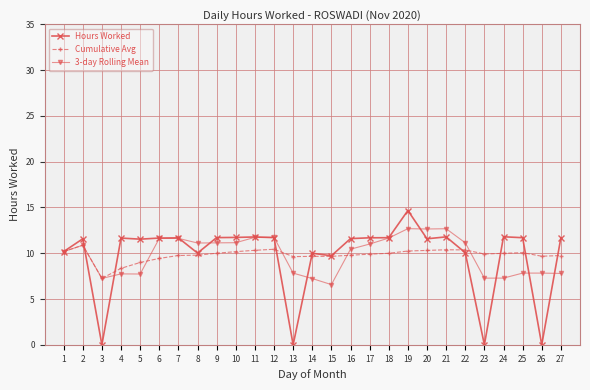

What is the lowest value of the Cumulative Avg series?

7.3